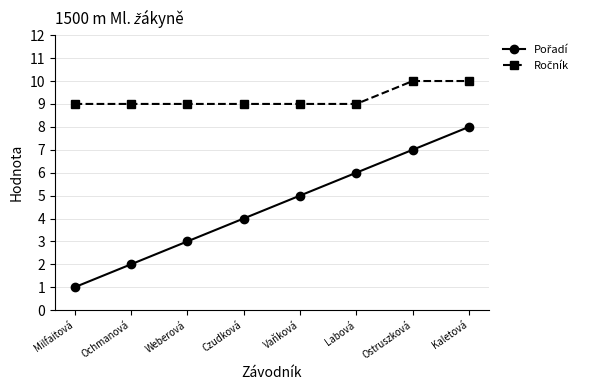

At which category is the sum across all series the highest?

Kaletová